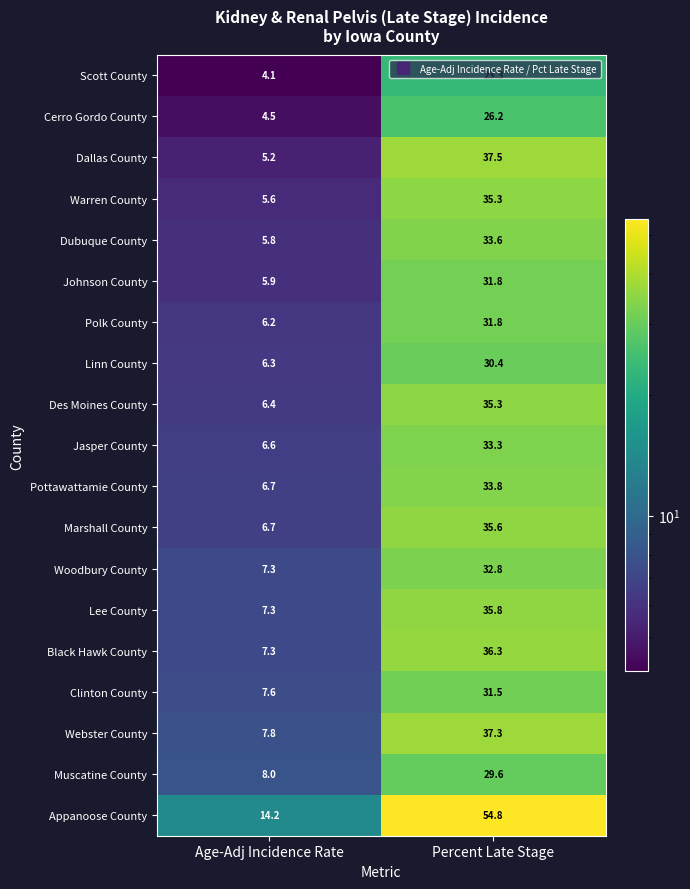

What value does the Lee County series have at Percent Late Stage?

35.8